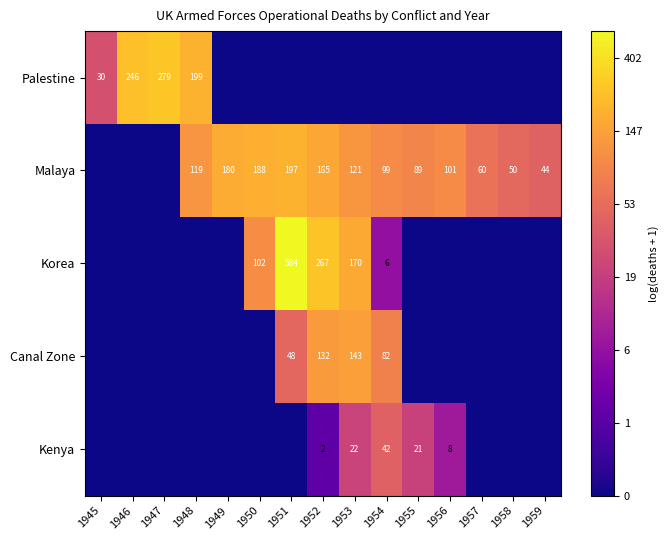

List the labels in order of Kenya value, largest first.

1954, 1953, 1955, 1956, 1952, 1945, 1946, 1947, 1948, 1949, 1950, 1951, 1957, 1958, 1959